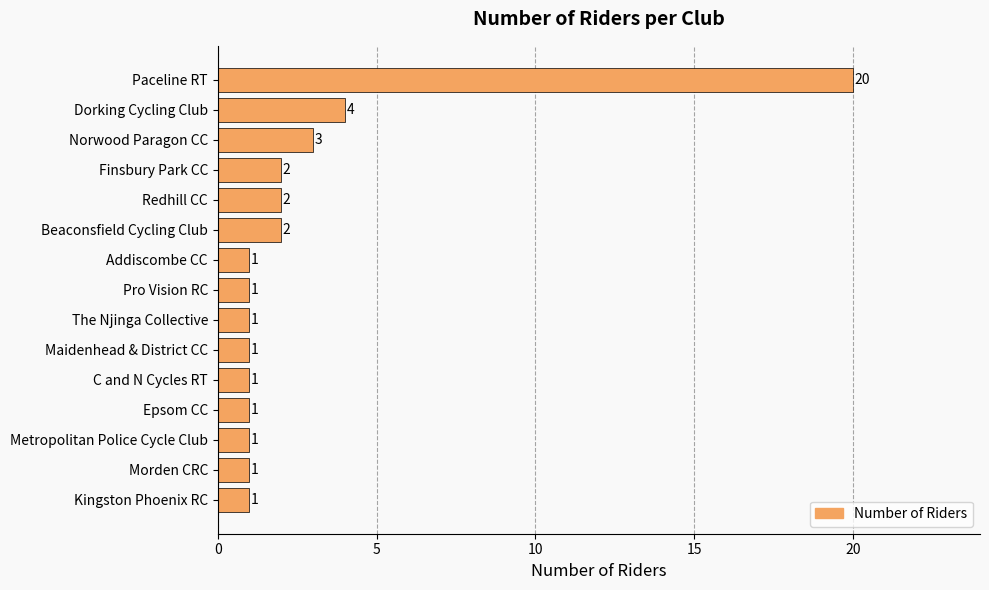

What is the greatest value displayed?

20